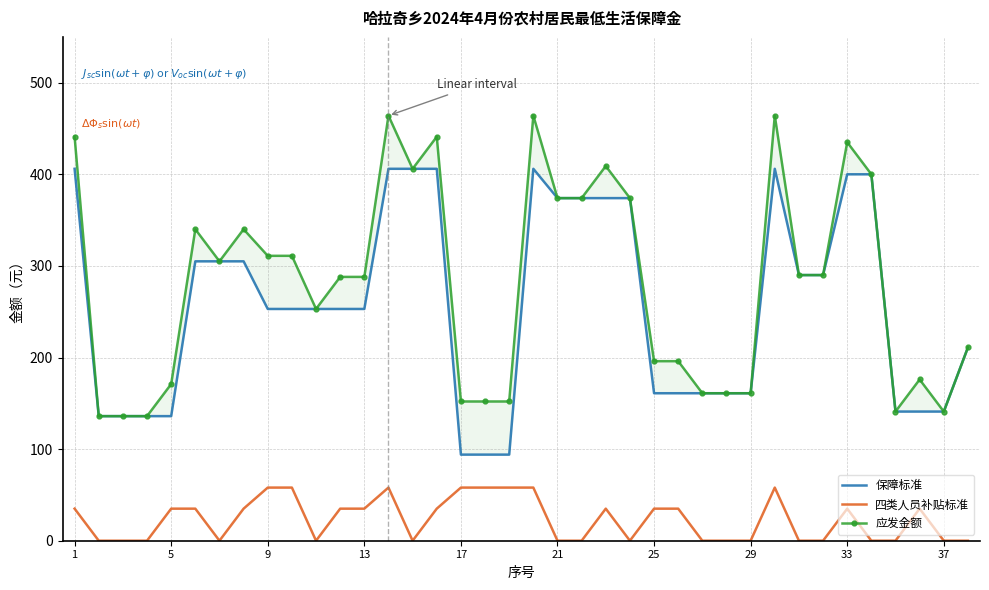

The value of 四类人员补贴标准 at 17 is 58. True or false?

True